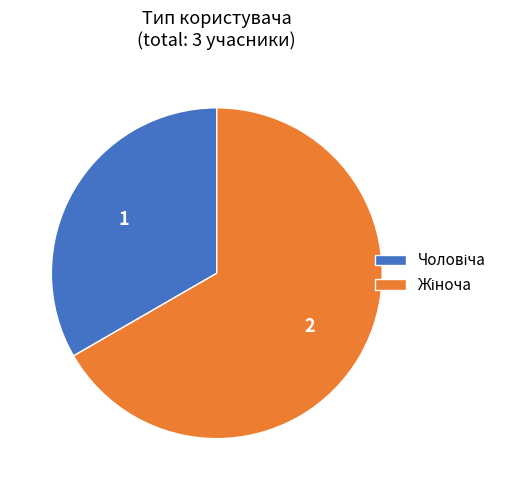

Is there a majority slice in this chart?

Yes